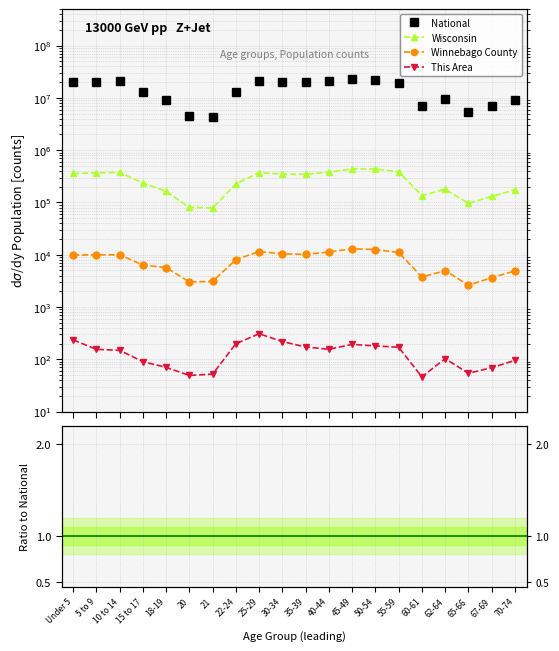

True or false: National and This Area cross at least once.

False